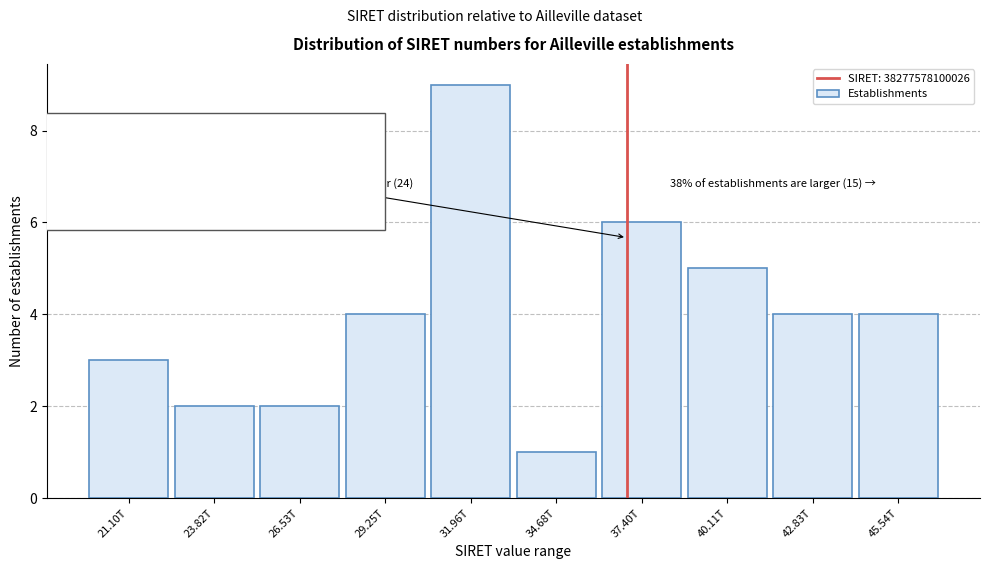

Reading left to right, what are all the values shown in this chart?

21.10T=3	23.82T=2	26.53T=2	29.25T=4	31.96T=9	34.68T=1	37.40T=6	40.11T=5	42.83T=4	45.54T=4